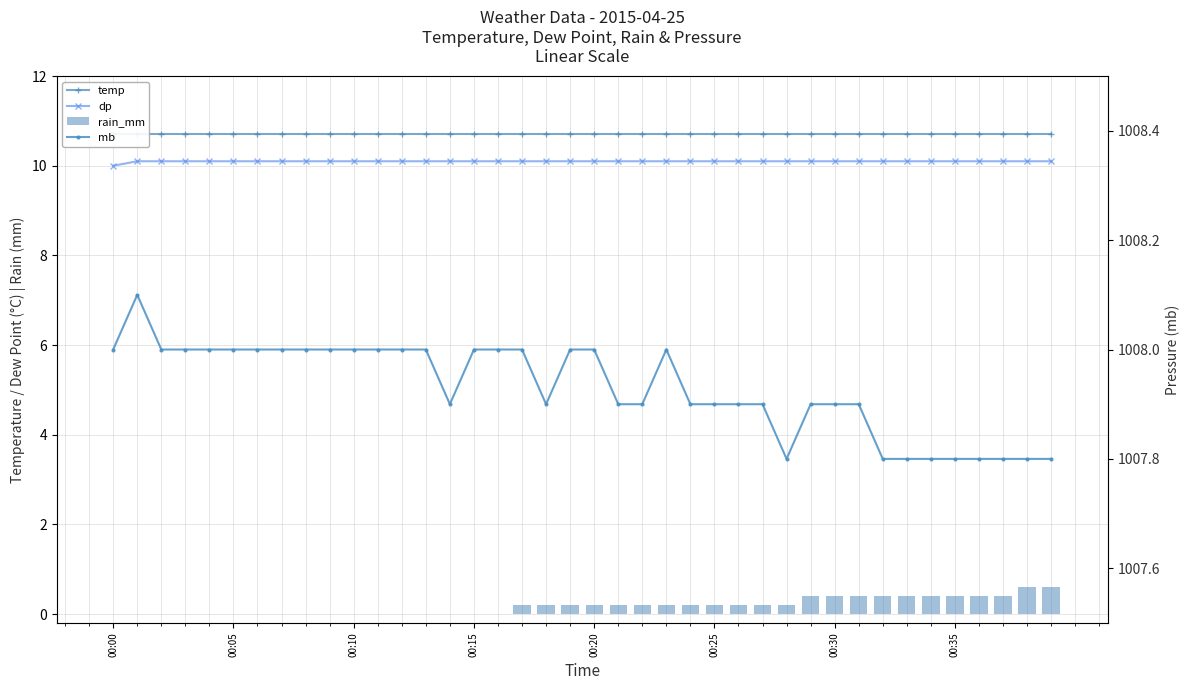

The value of mb at 26 is 1698.3. True or false?

False